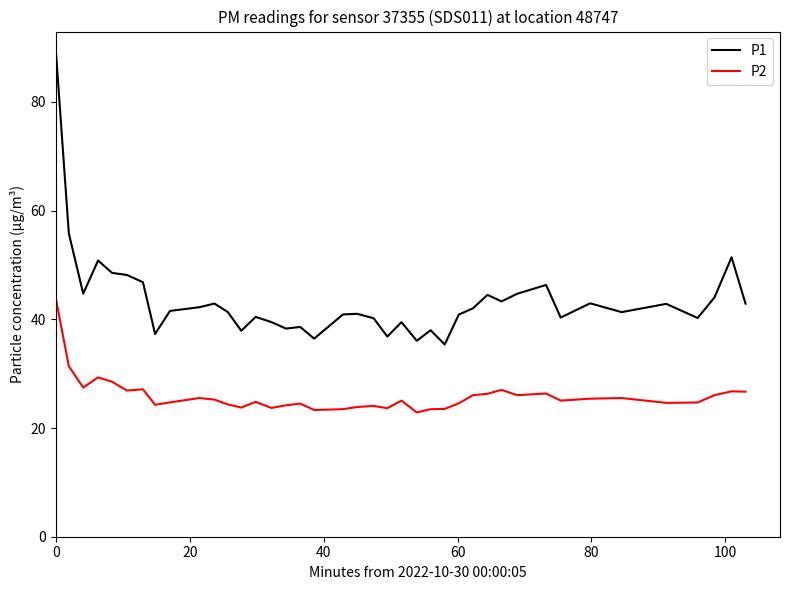

What is the difference between the maximum and minimum values in the P2 series?

21.0